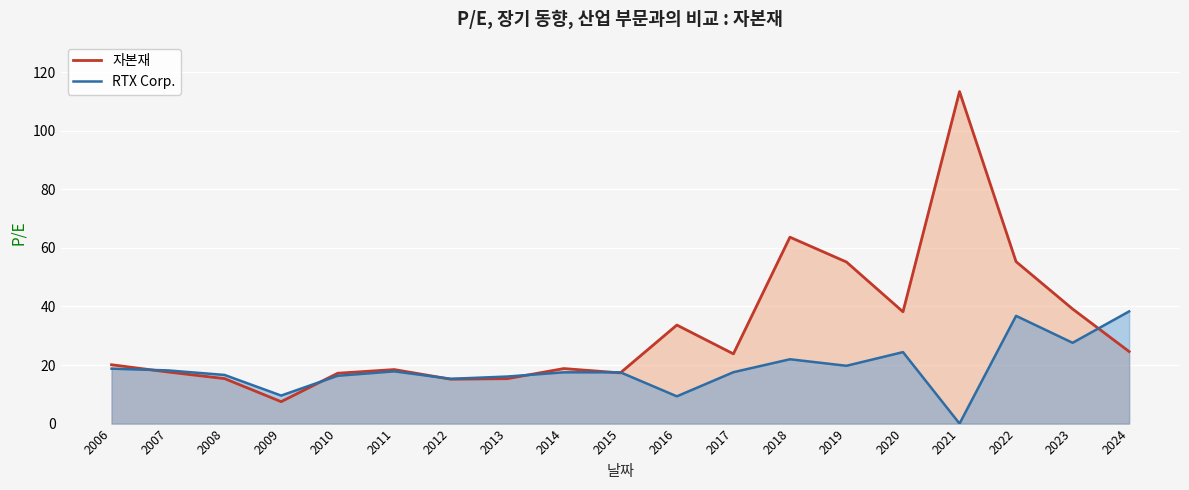

Which series changed the most between 2015 and 2016?

자본재